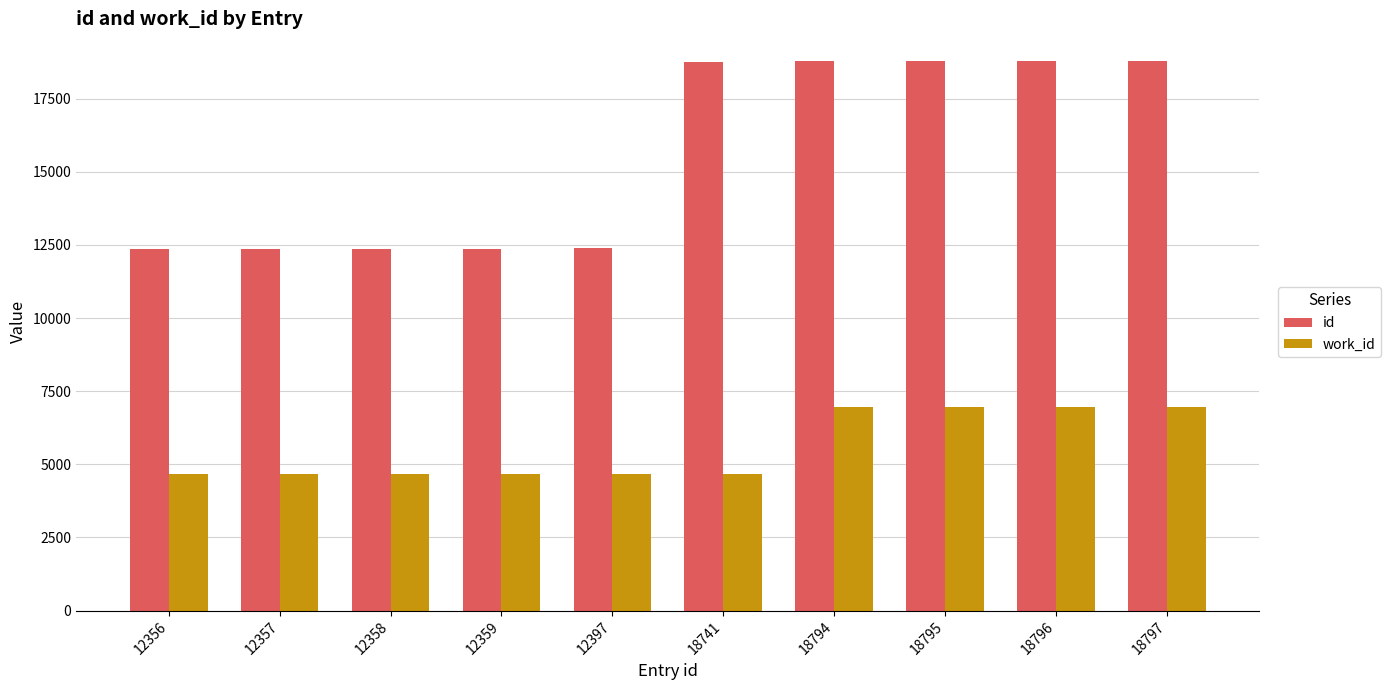

Which series has the largest range (max minus min)?

id